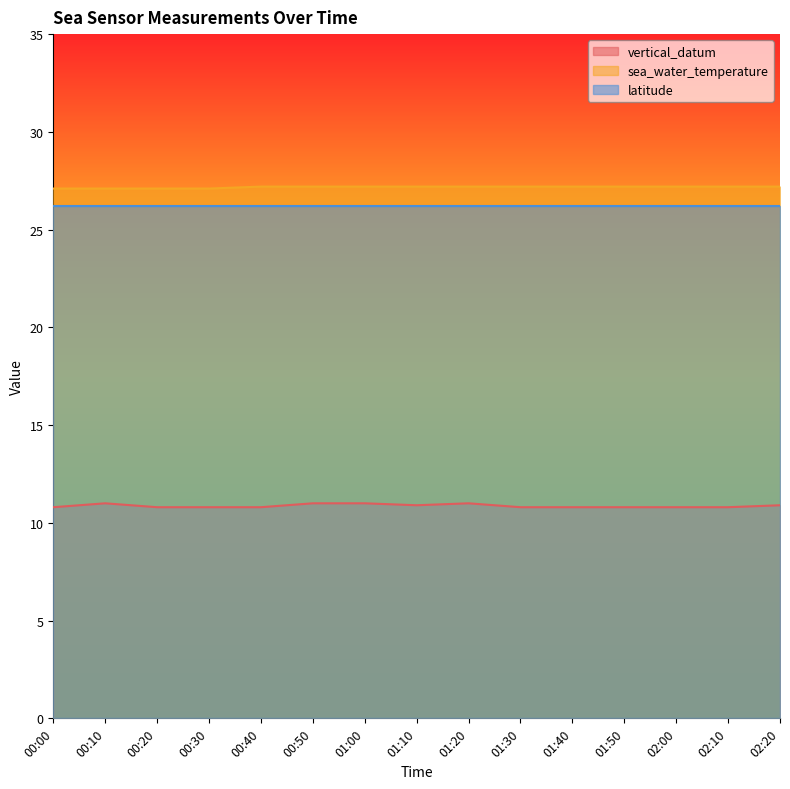

How many sea_water_temperature values are between 27 and 28?

15